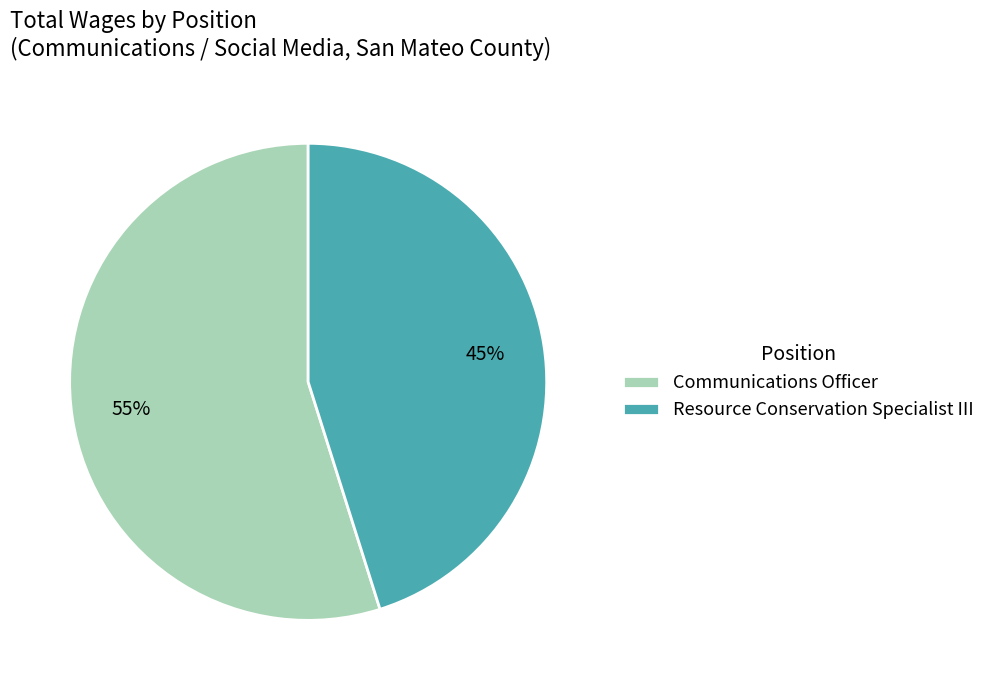

True or false: Communications Officer accounts for 55% of the total.

True